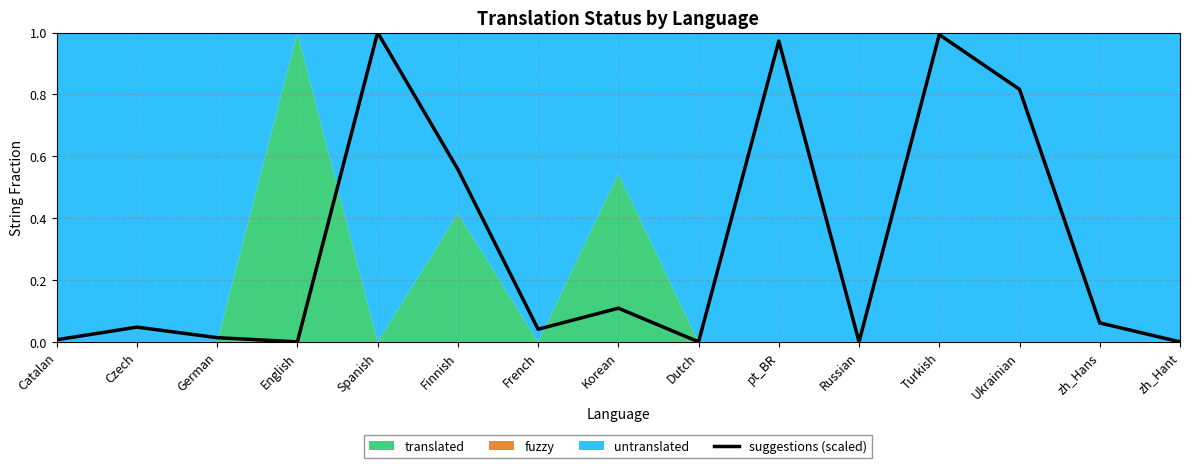

How many lines are shown in the chart?

1